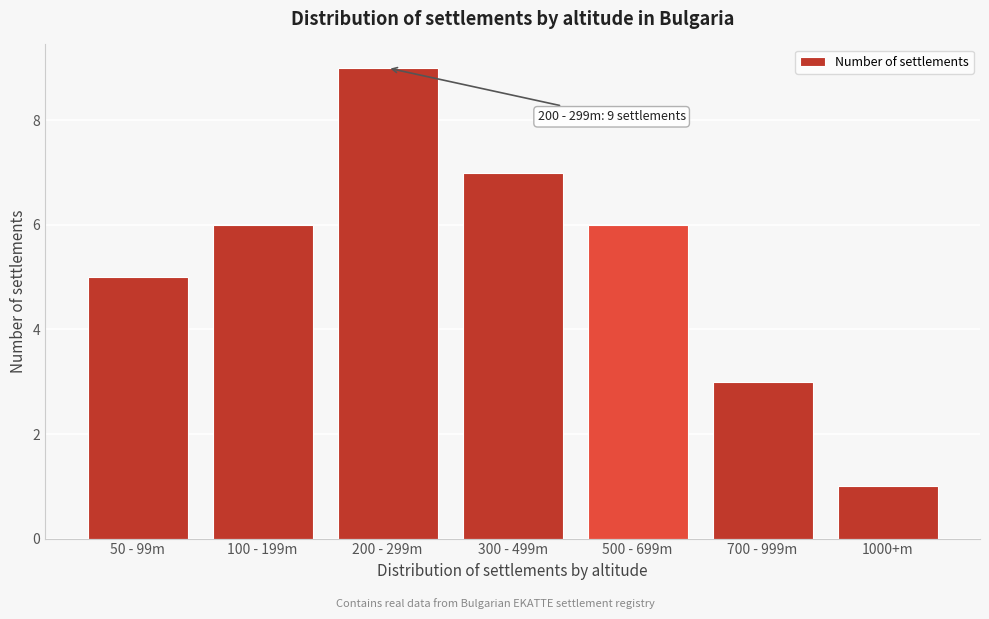

Reading left to right, transcribe all the data shown in this chart.

5	6	9	7	6	3	1